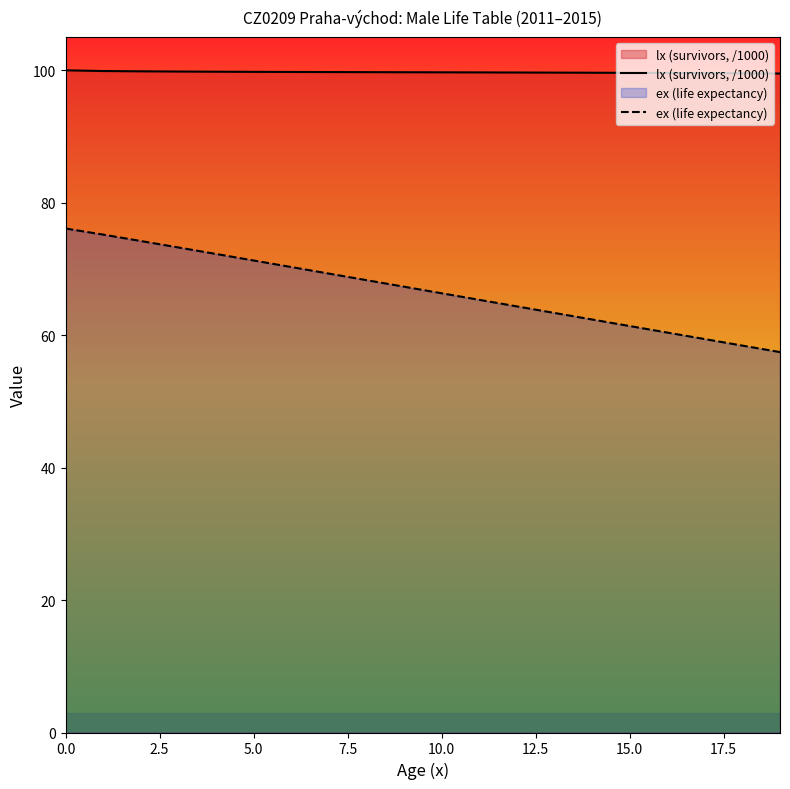

True or false: ex (life expectancy) and lx (survivors, /1000) cross at least once.

False